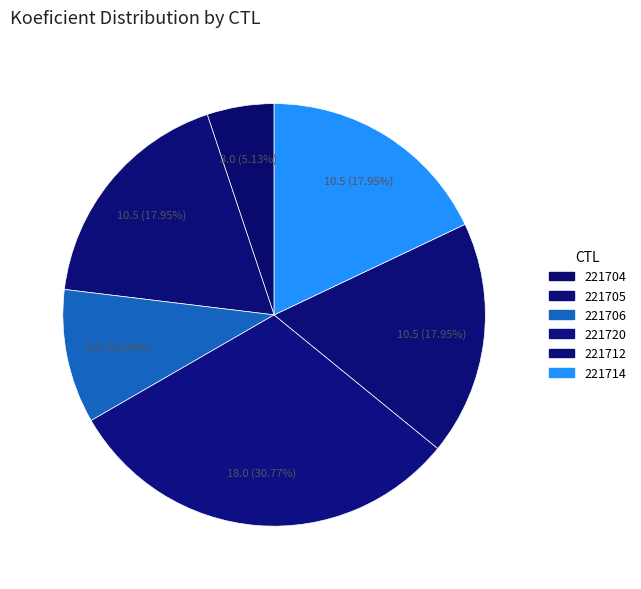

Rank the categories by value from lowest to highest.

221704, 221706, 221705, 221712, 221714, 221720